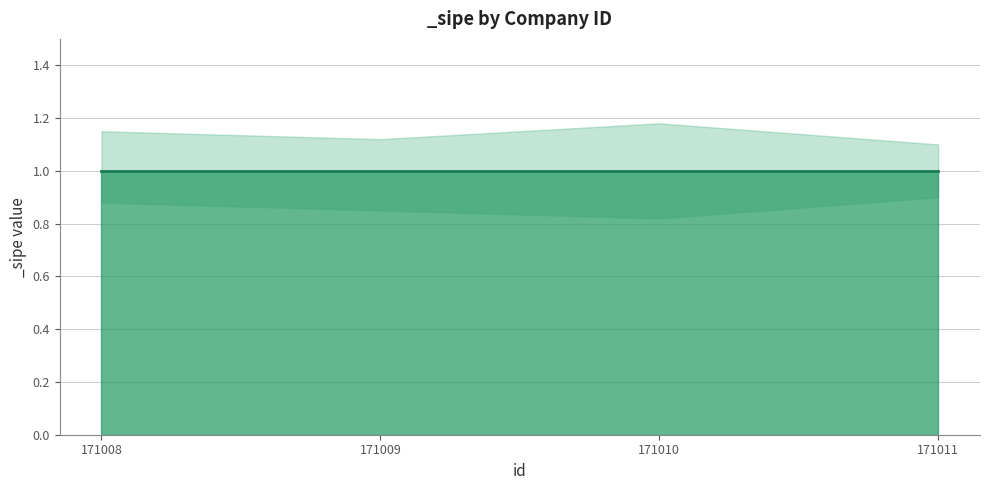

At which category is the sum across all series the highest?

171008